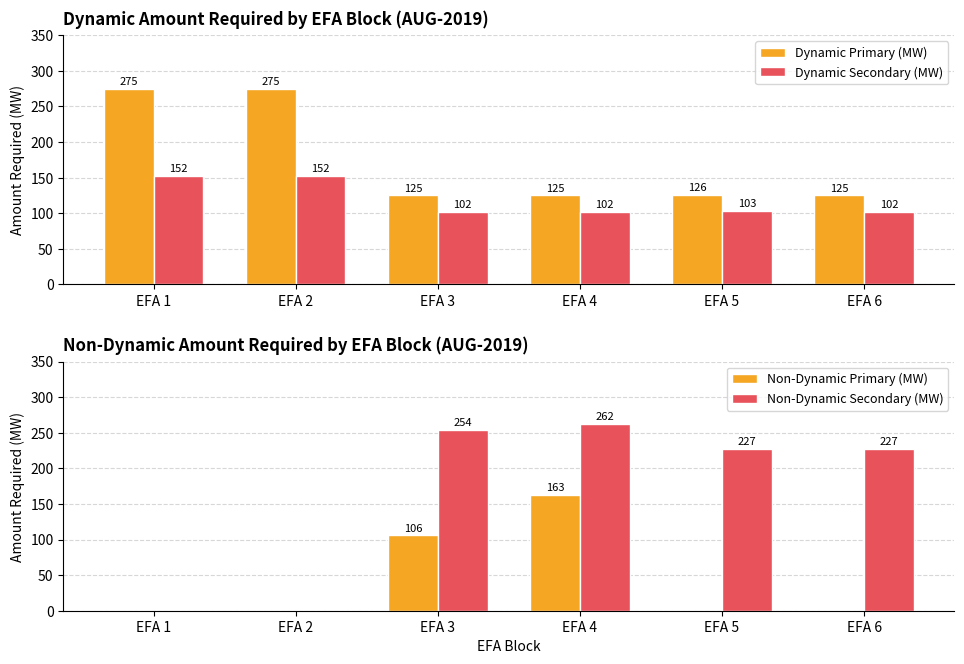

How many data points in Dynamic Primary (MW) are above 126?

2